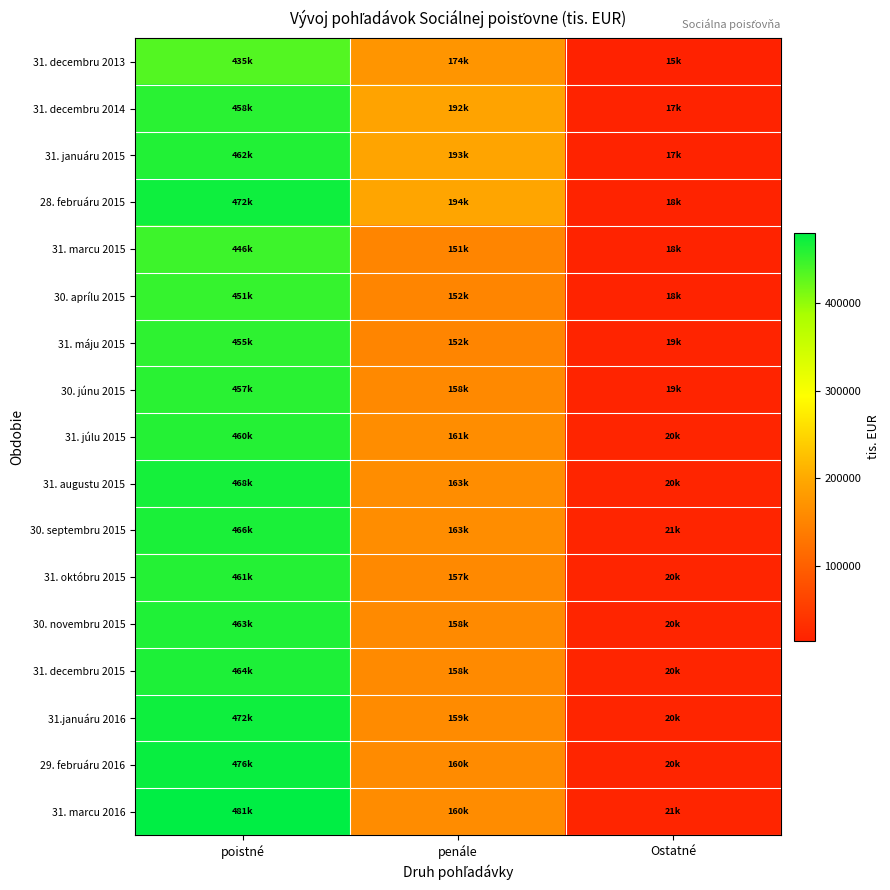

Between poistné and Ostatné, which series saw the biggest shift?

31. marcu 2016